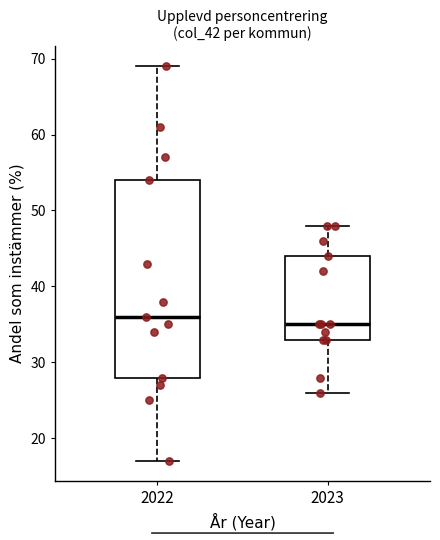

Where is the upper edge of the box at x = 2023 on the y-axis? The values are not printed on the chart, so give them approximately, as read against the axis.

44